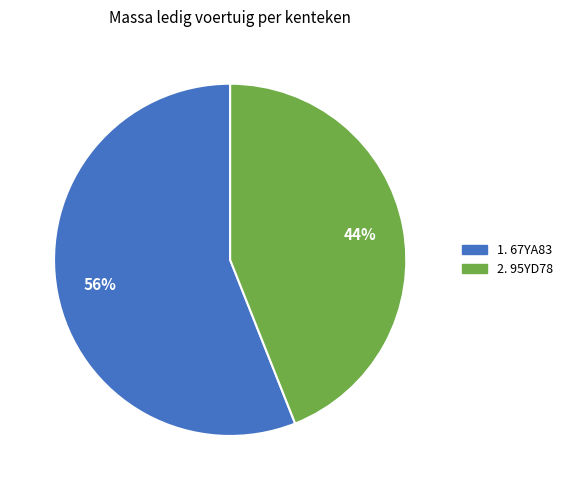

To the nearest percent, what is the difference between the largest and smallest slice percentages?

12%